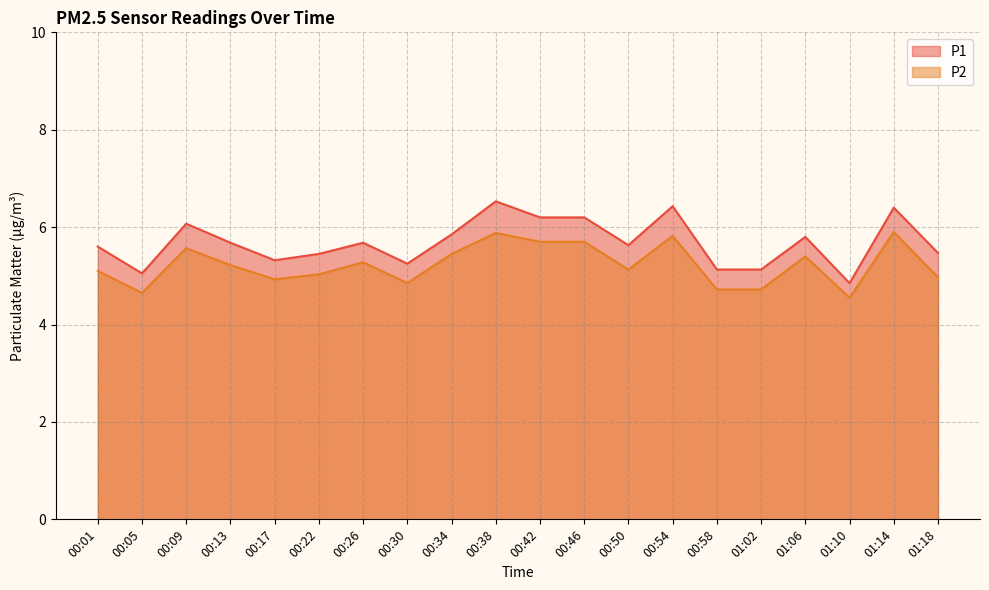

What is the average value of the P1 series?

5.7